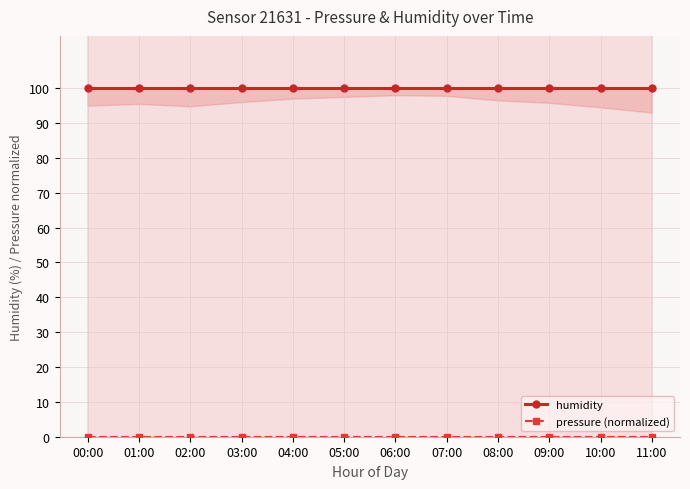

What are all the series names shown in the legend?

humidity, pressure (normalized)